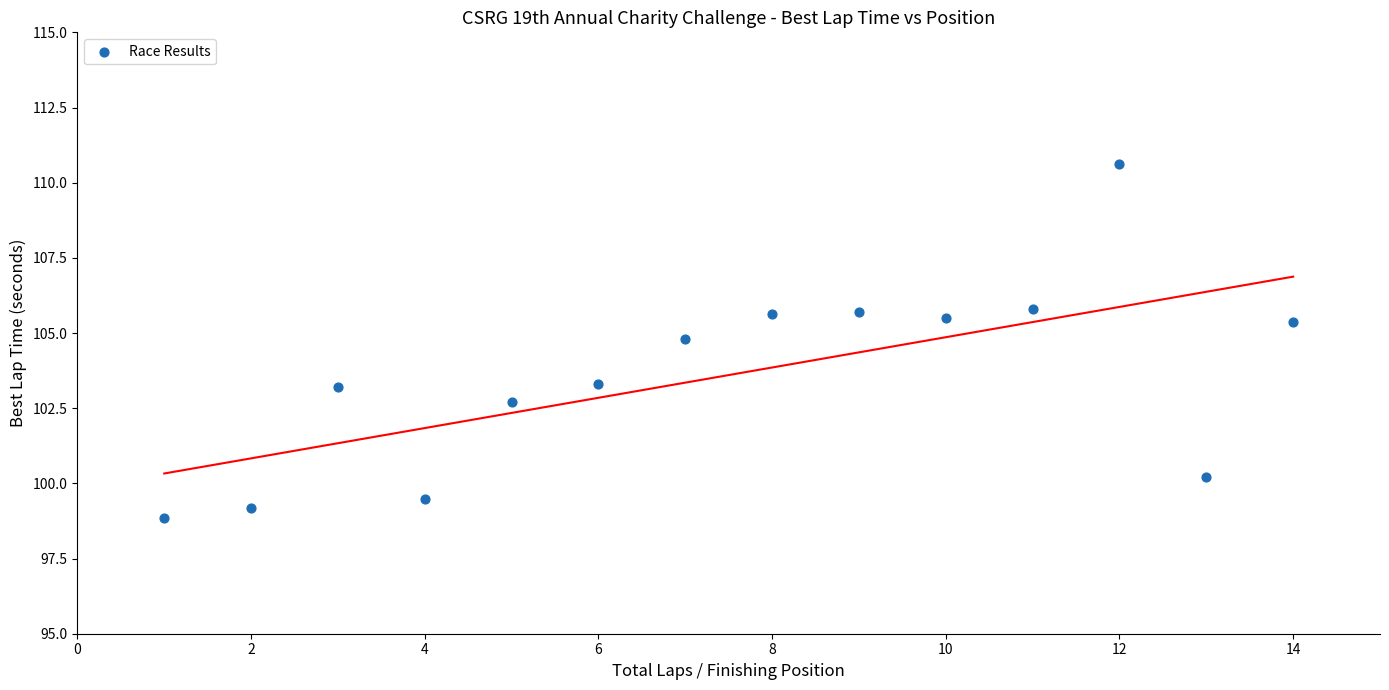

What is the range of X values (max minus min)?

13.0